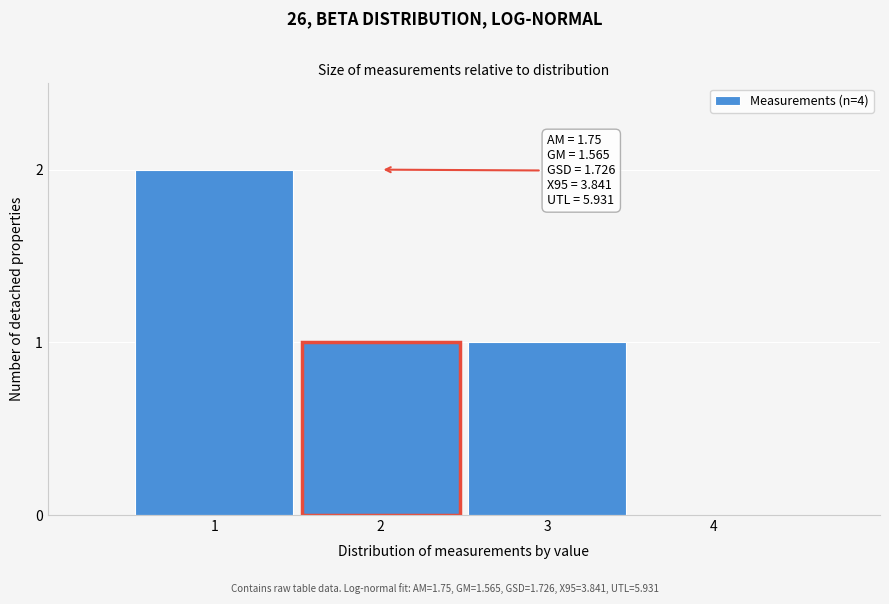

Reading left to right, extract all data points from this chart.

1=2	2=1	3=1	4=0